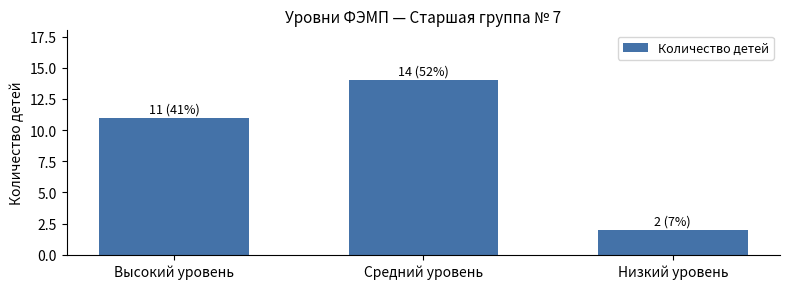

True or false: the data shows 3 at Низкий уровень.

False